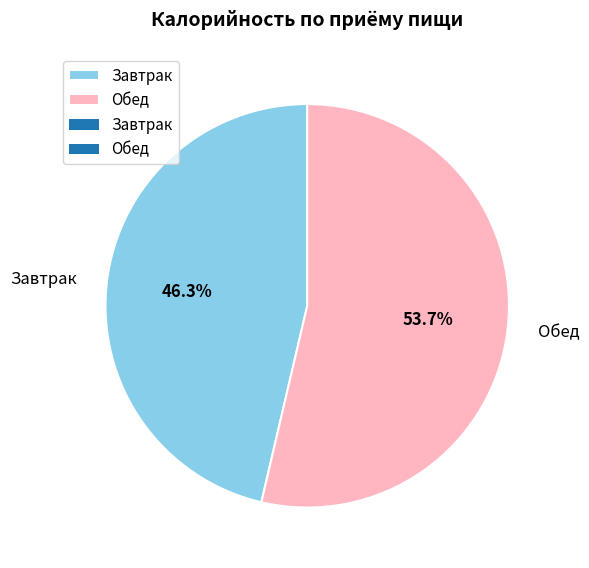

Between Завтрак and Обед, which is larger?

Обед